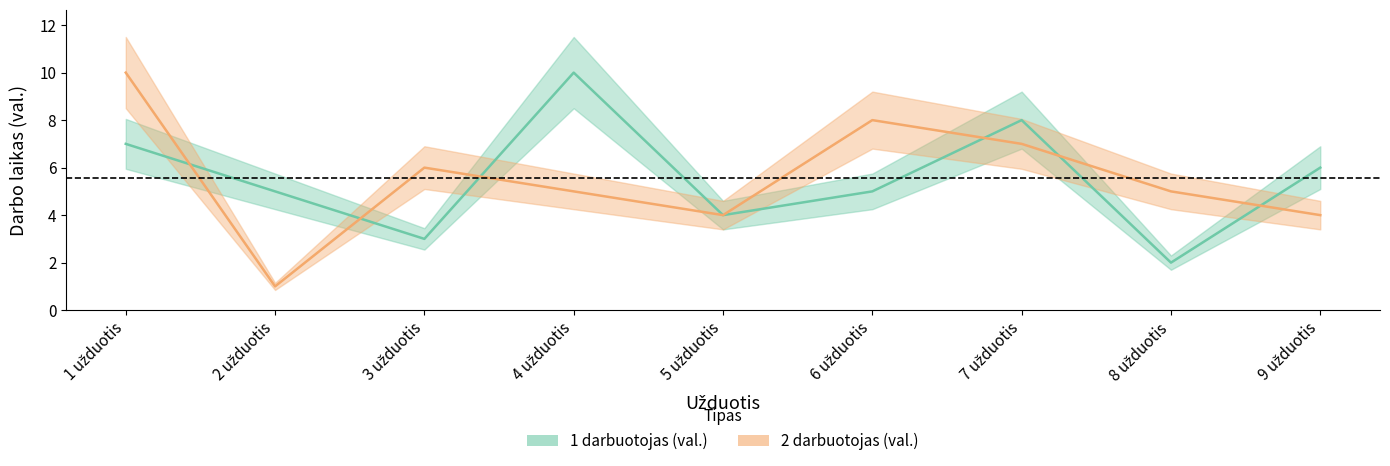

Does the chart have visible grid lines?

No